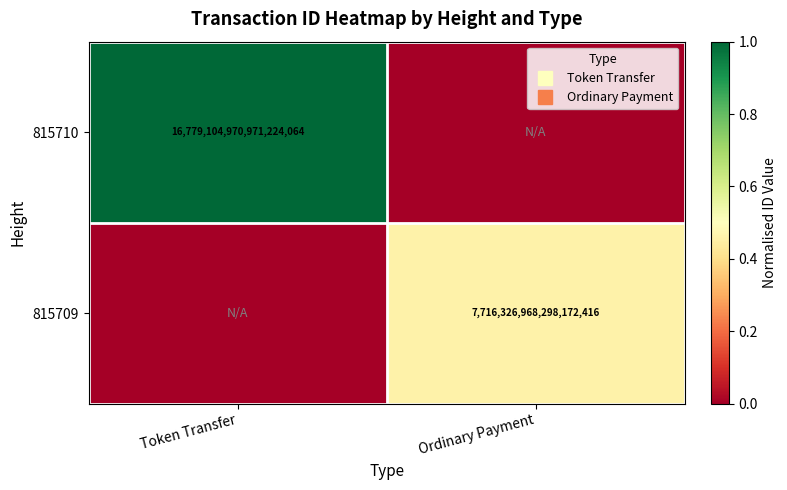

The 815710 series shows -0.3 at Ordinary Payment. True or false?

False